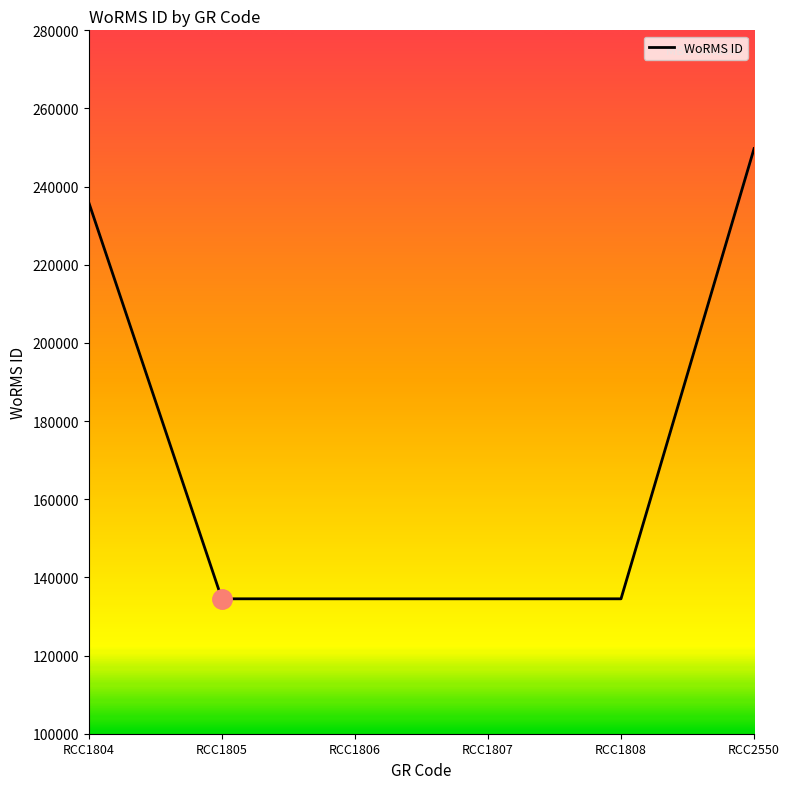

What is the difference between the second highest and second lowest values?

101431